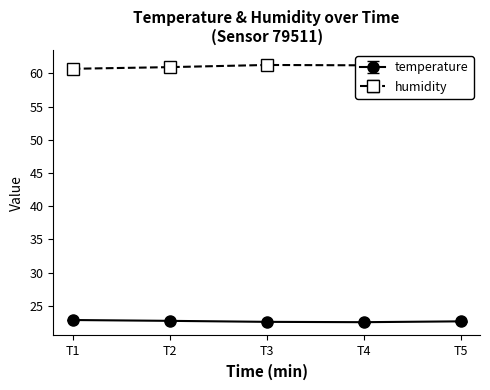

List the series in order of their peak value, highest first.

humidity, temperature